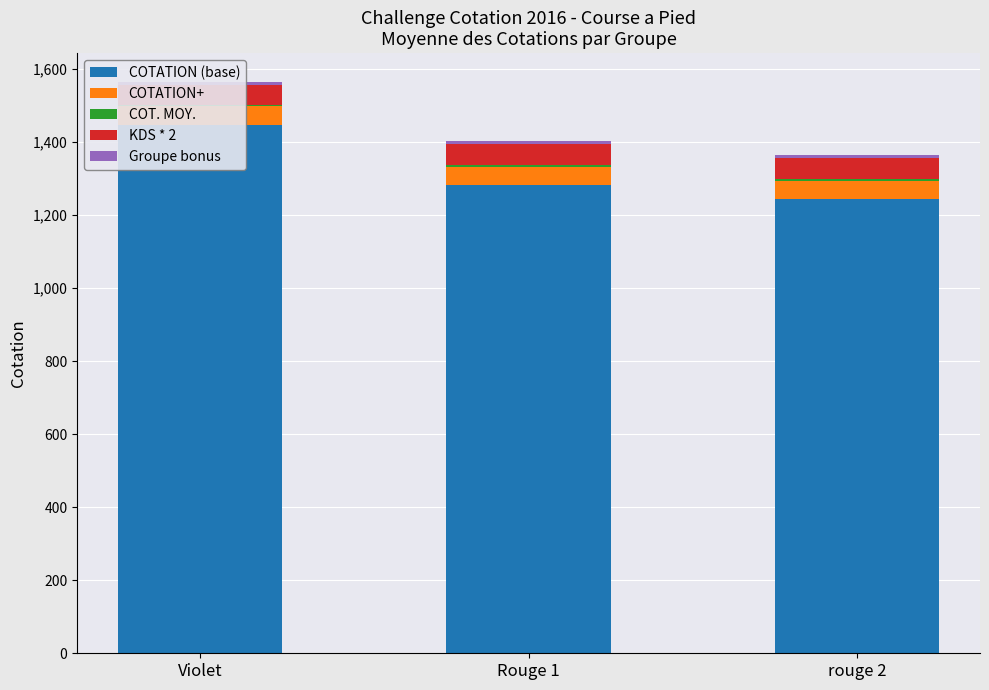

True or false: COTATION+ has a value of 11.4 at Violet.

False